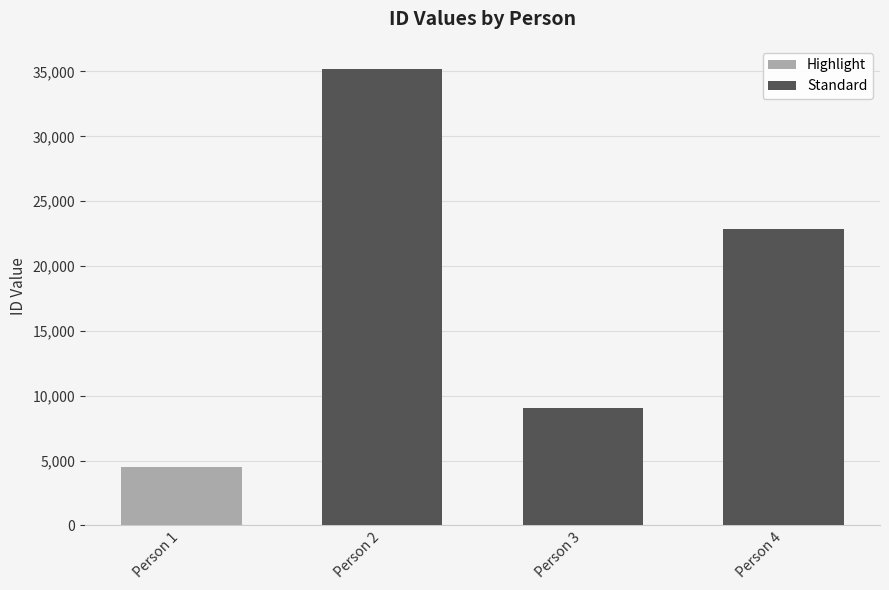

Reading left to right, what are all the values shown in this chart?

Person 1=4482	Person 2=35216	Person 3=9051	Person 4=22822